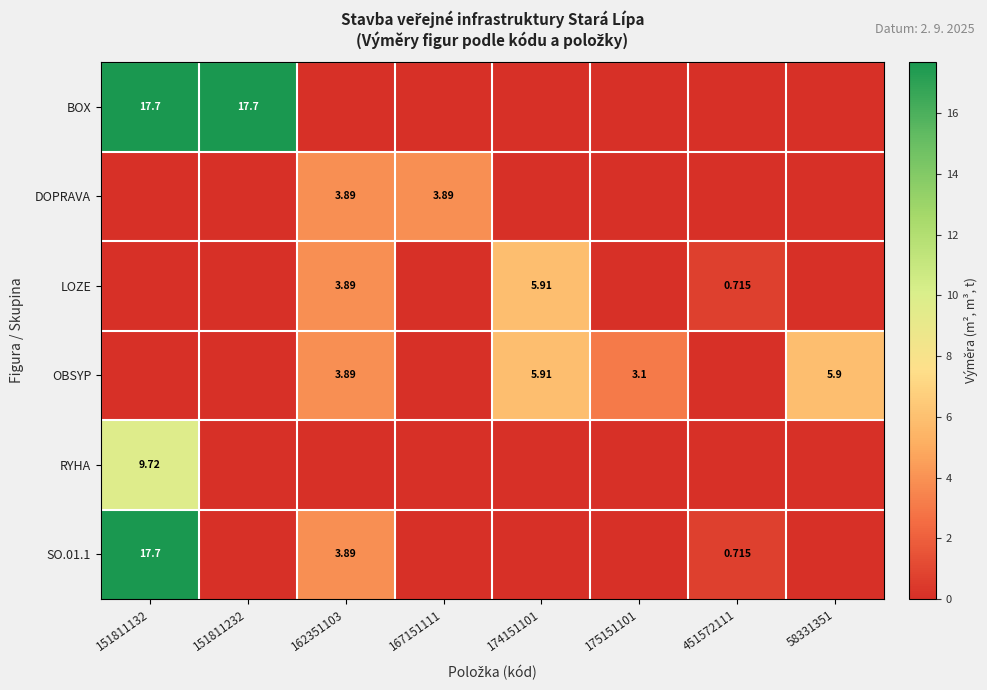

Is the value of DOPRAVA at 167151111 greater than the value of LOZE at 451572111?

Yes